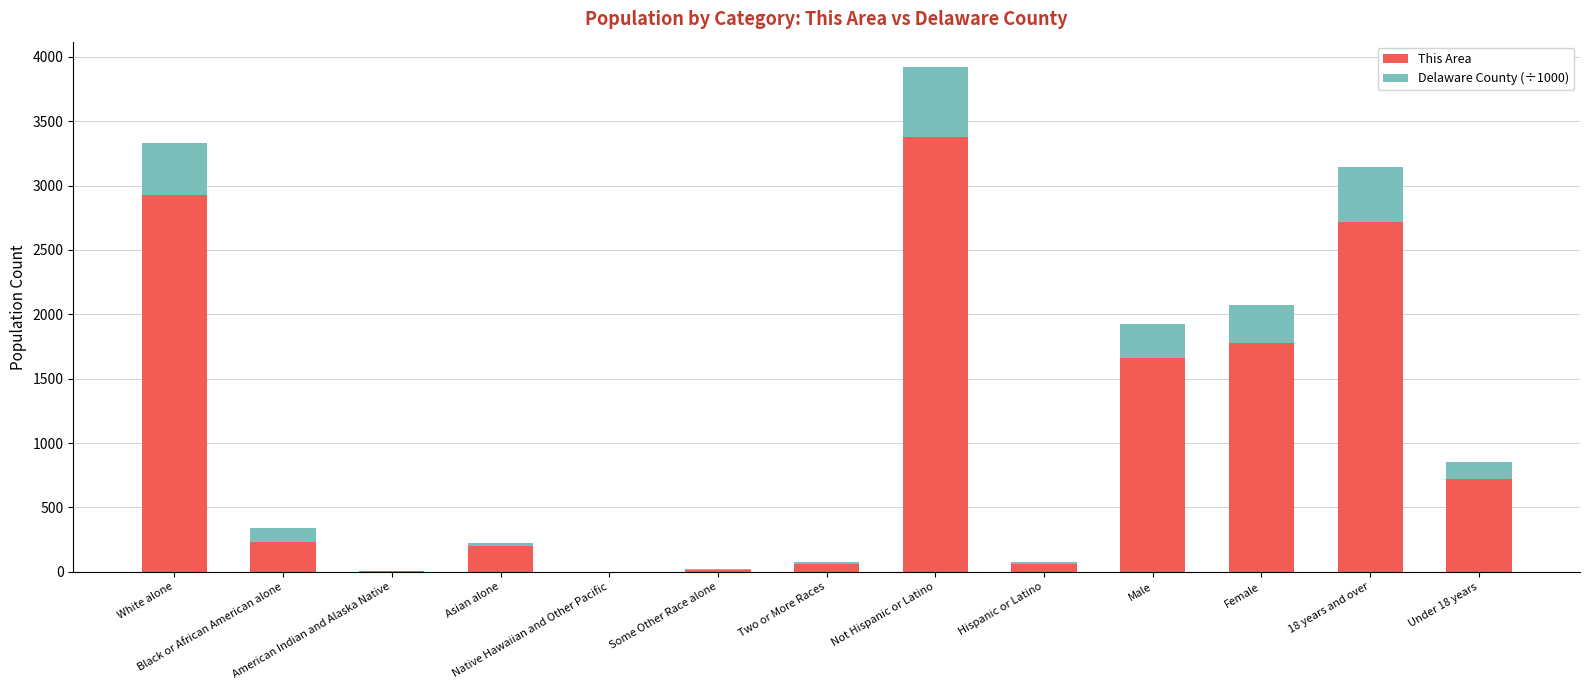

What is the difference between the This Area values at Not Hispanic or Latino and Some Other Race alone?

3366.0